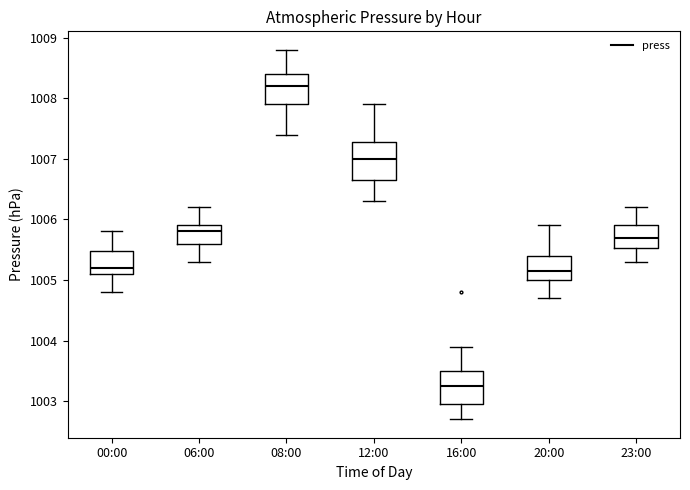

Reading left to right, read every box against the y-axis: the position of its median line, the range the box covers, and the ends of its whiskers. The values are not printed on the chart, so give them approximately, as read against the axis.

00:00: median 1005.2, box 1005.1 to 1005.5, whiskers 1004.8 to 1005.8
06:00: median 1005.8, box 1005.6 to 1005.9, whiskers 1005.3 to 1006.2
08:00: median 1008.2, box 1007.9 to 1008.4, whiskers 1007.4 to 1008.8
12:00: median 1007.0, box 1006.7 to 1007.3, whiskers 1006.3 to 1007.9
16:00: median 1003.3, box 1003.0 to 1003.5, whiskers 1002.7 to 1003.9
20:00: median 1005.2, box 1005.0 to 1005.4, whiskers 1004.7 to 1005.9
23:00: median 1005.7, box 1005.5 to 1005.9, whiskers 1005.3 to 1006.2